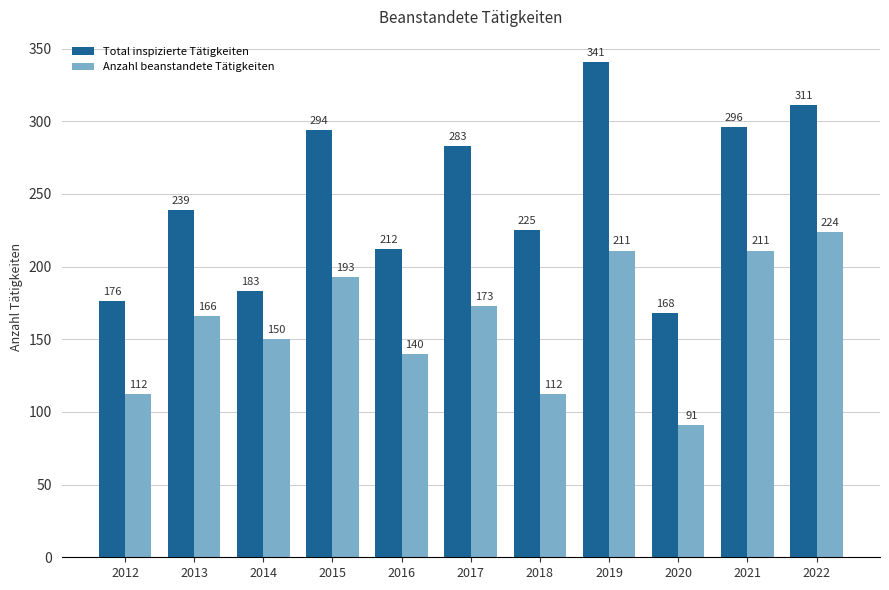

What is the difference between the highest and lowest values at 2015?

101